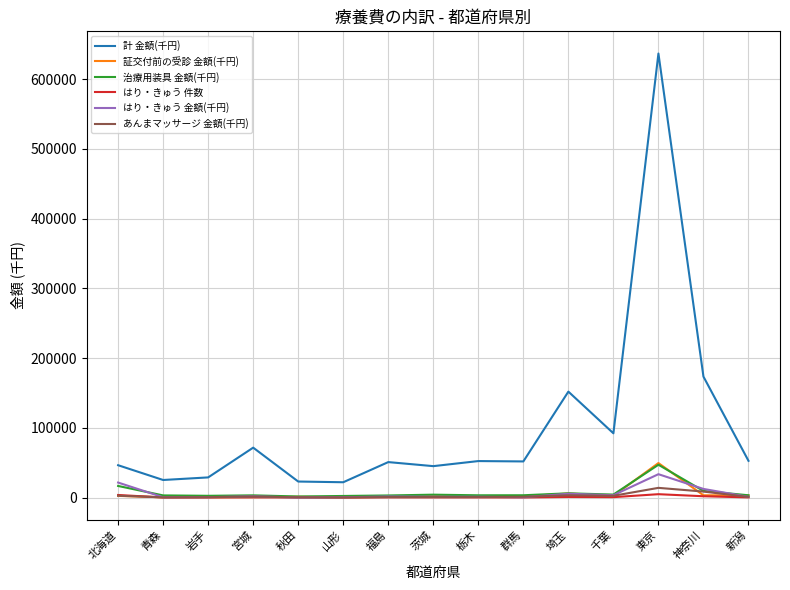

True or false: 計 金額(千円) and あんまマッサージ 金額(千円) cross at least once.

False